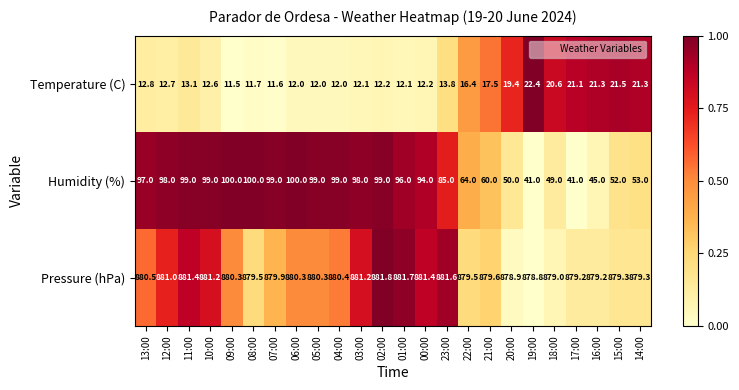

Where does the Pressure (hPa) series first go above 880?

13:00